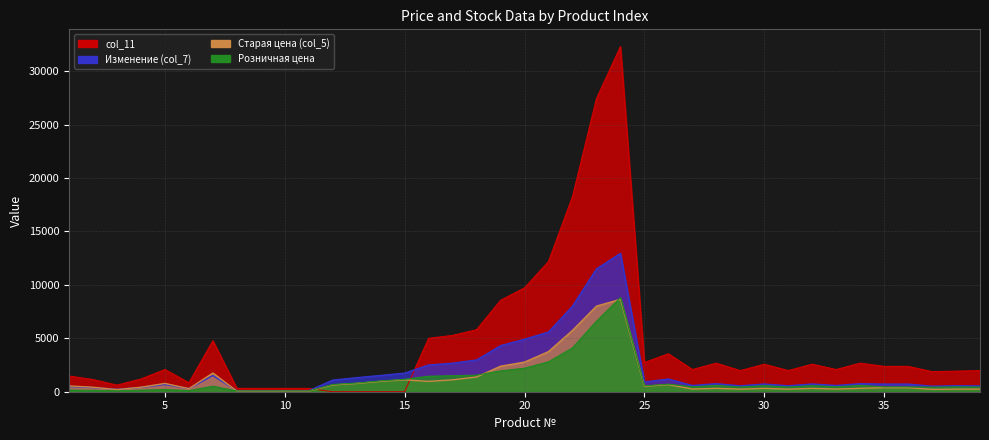

How many lines are shown in the chart?

4